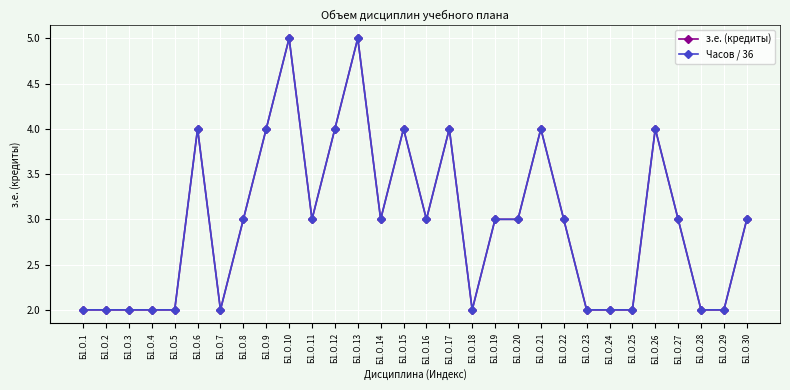

Is this an area chart (filled region under the line)?

No